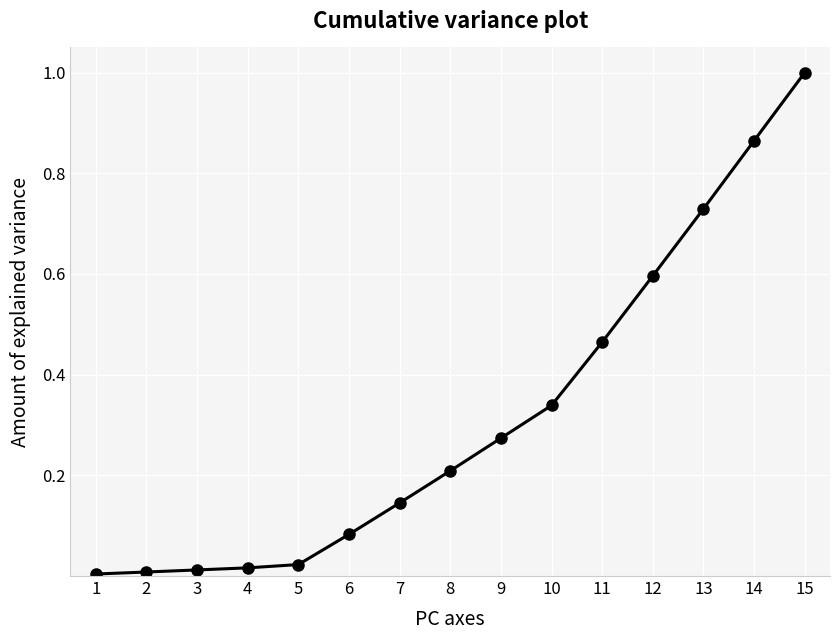

What is the difference between the maximum and second lowest values?

1.0